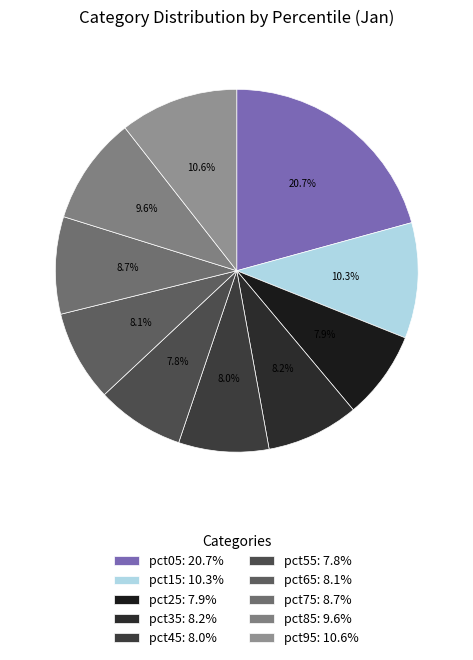

True or false: pct25 accounts for 1% of the total.

False